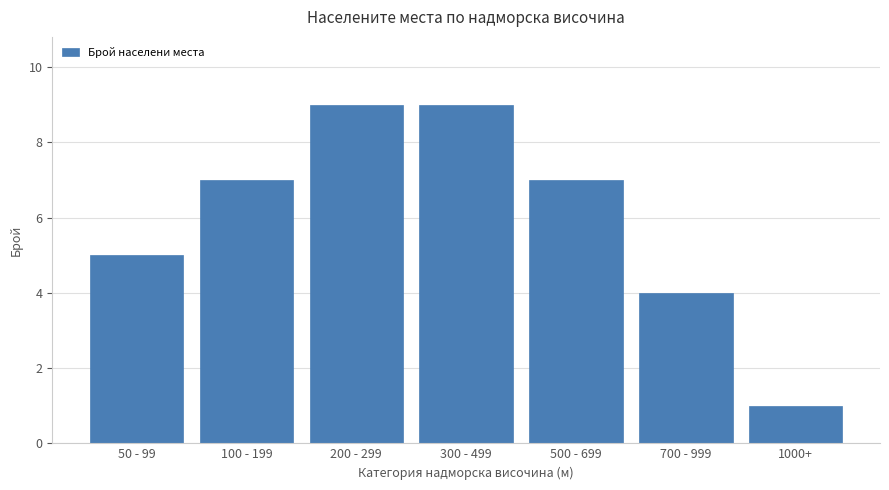

Reading left to right, extract all data points from this chart.

5	7	9	9	7	4	1